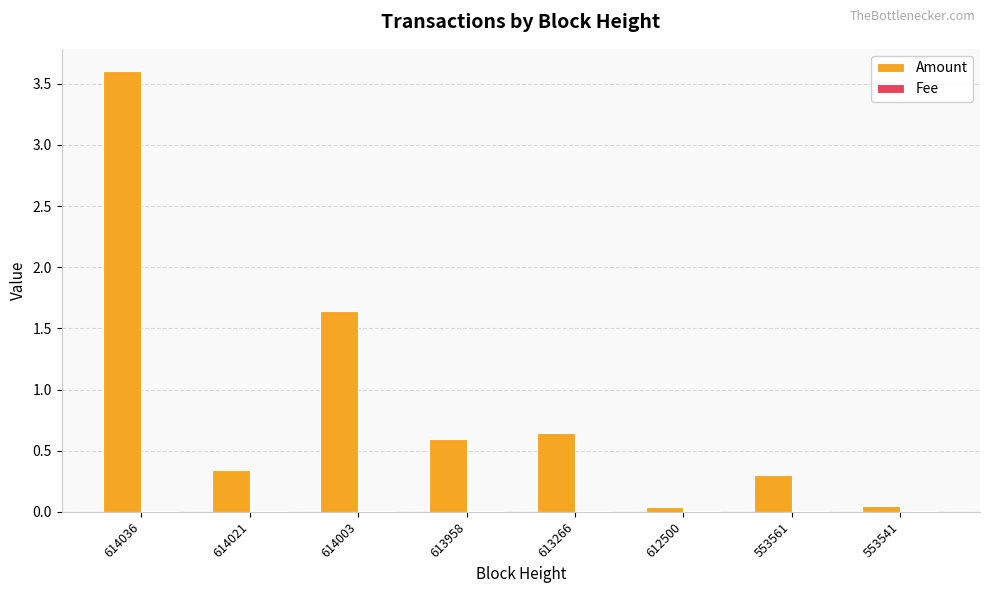

True or false: Amount has a value of 0.3 at 553561.

True